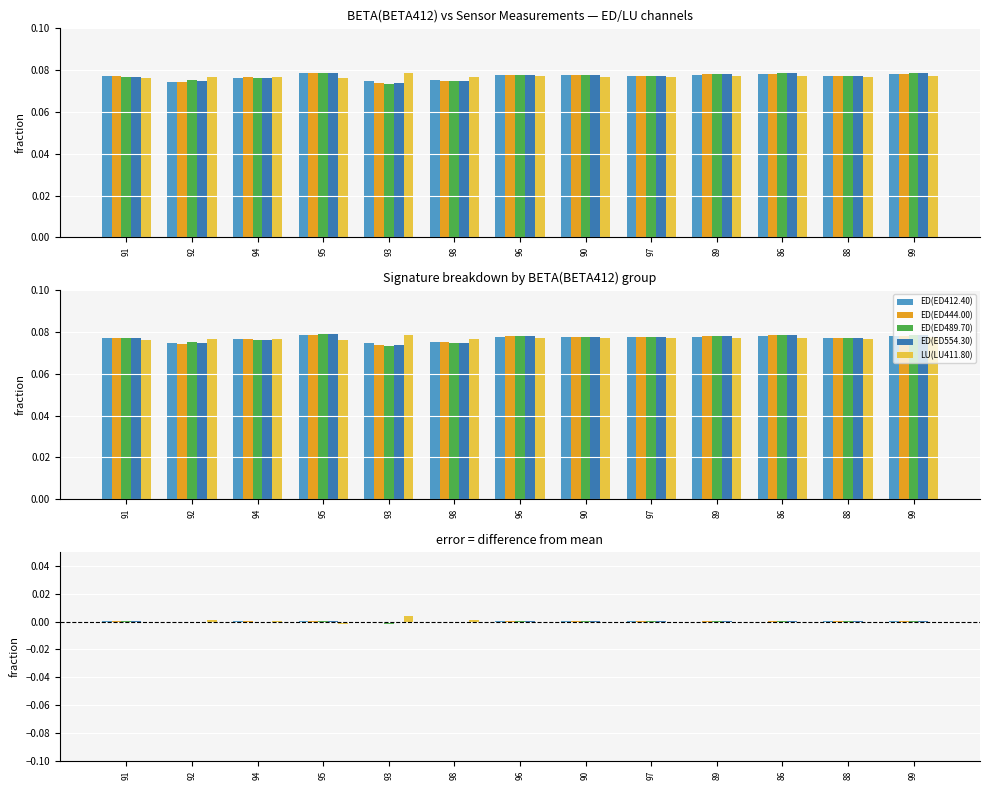

Does the chart contain any negative values?

Yes